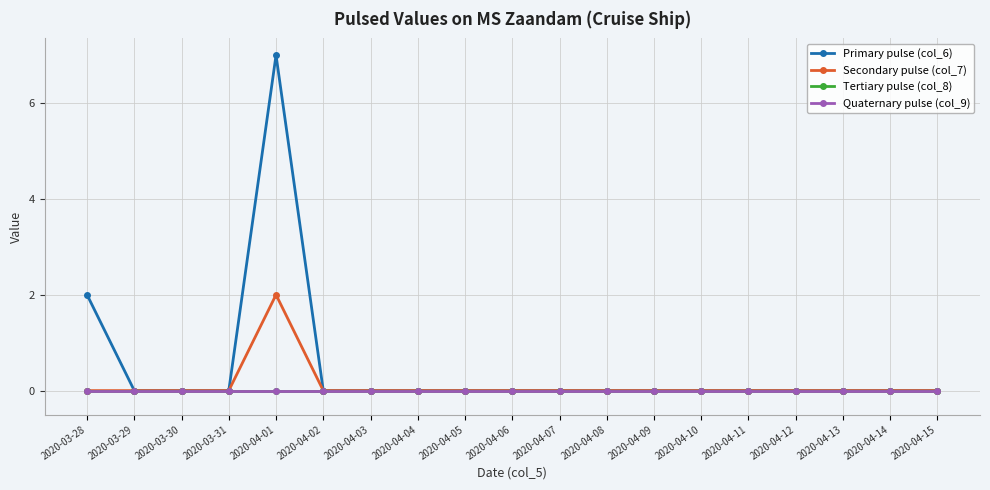

How many lines are shown in the chart?

4